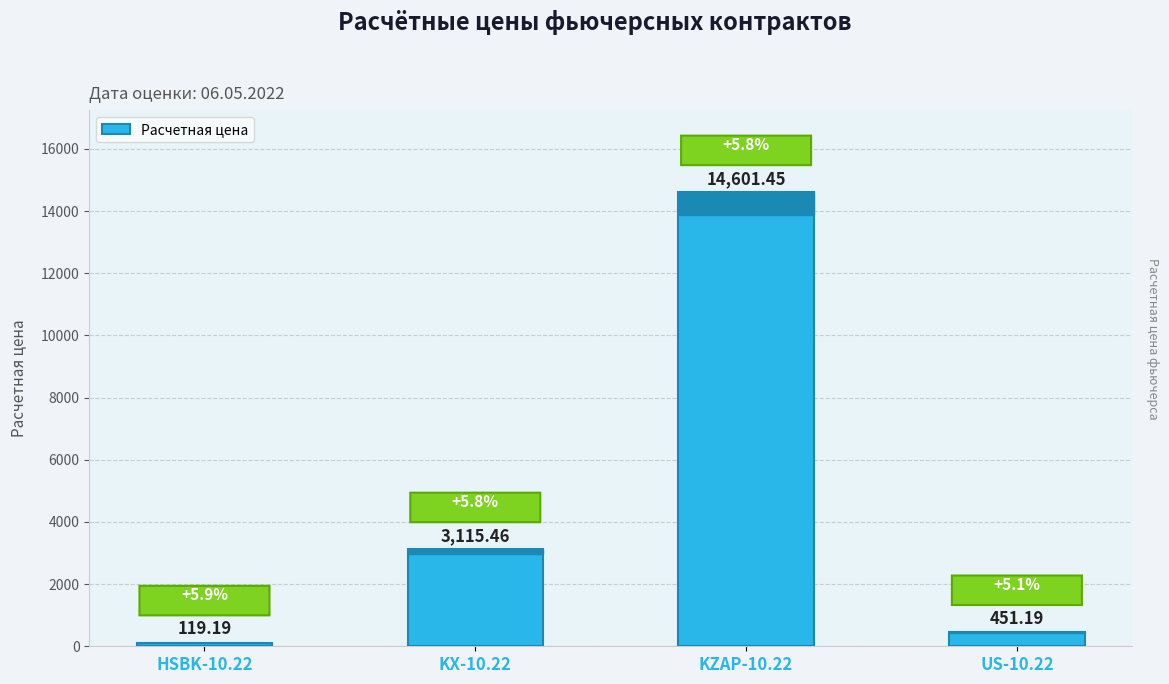

What is the difference between the second highest and second lowest values?

2664.3